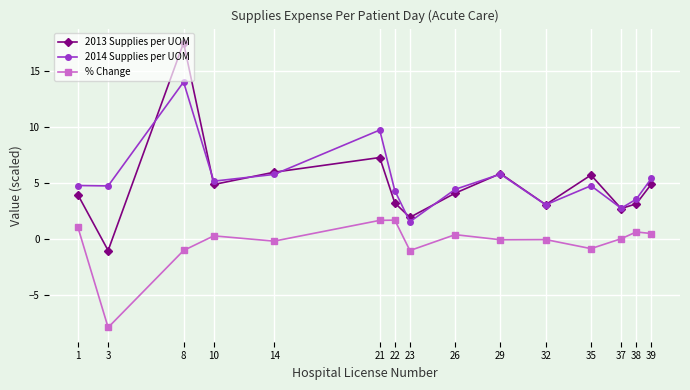

Rank the series at 21 from lowest to highest value.

% Change, 2013 Supplies per UOM, 2014 Supplies per UOM